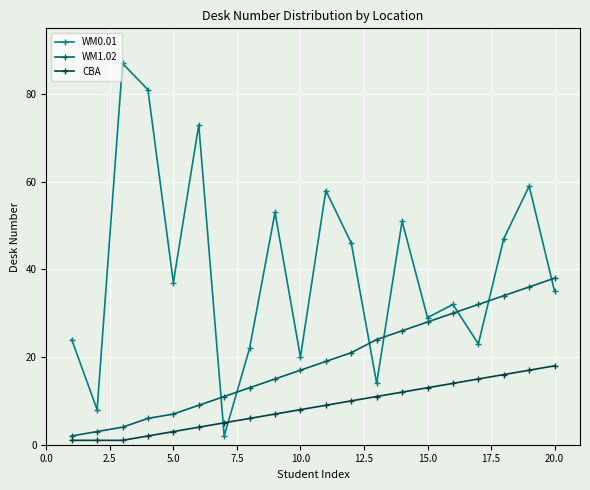

List the series in order of their peak value, lowest first.

CBA, WM1.02, WM0.01